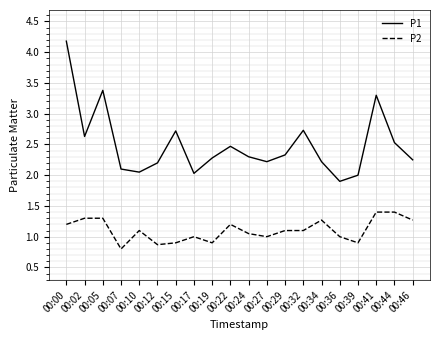

What is the total value across all series at 00:41?

4.7